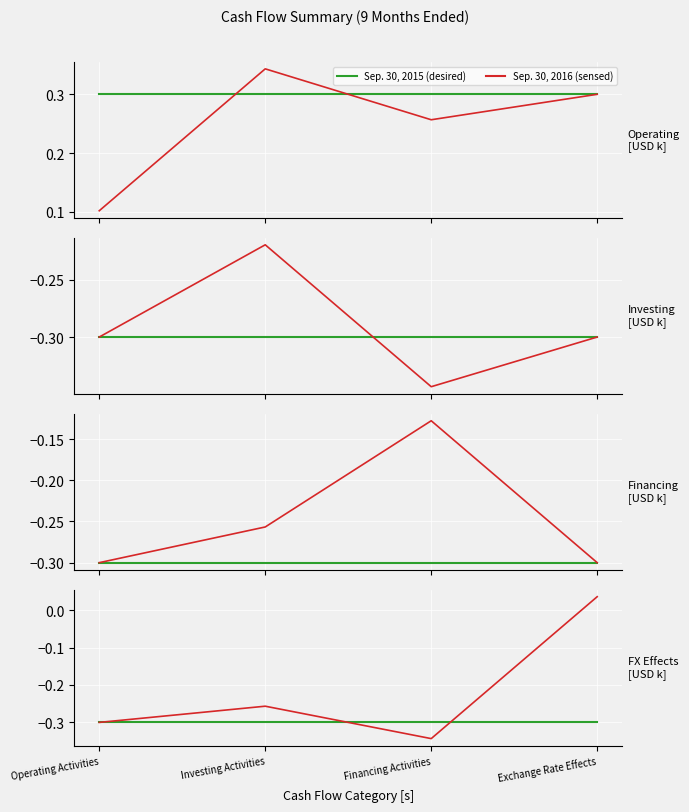

What is the value of the Sep. 30, 2016 point at the 2nd from the left?

0.3